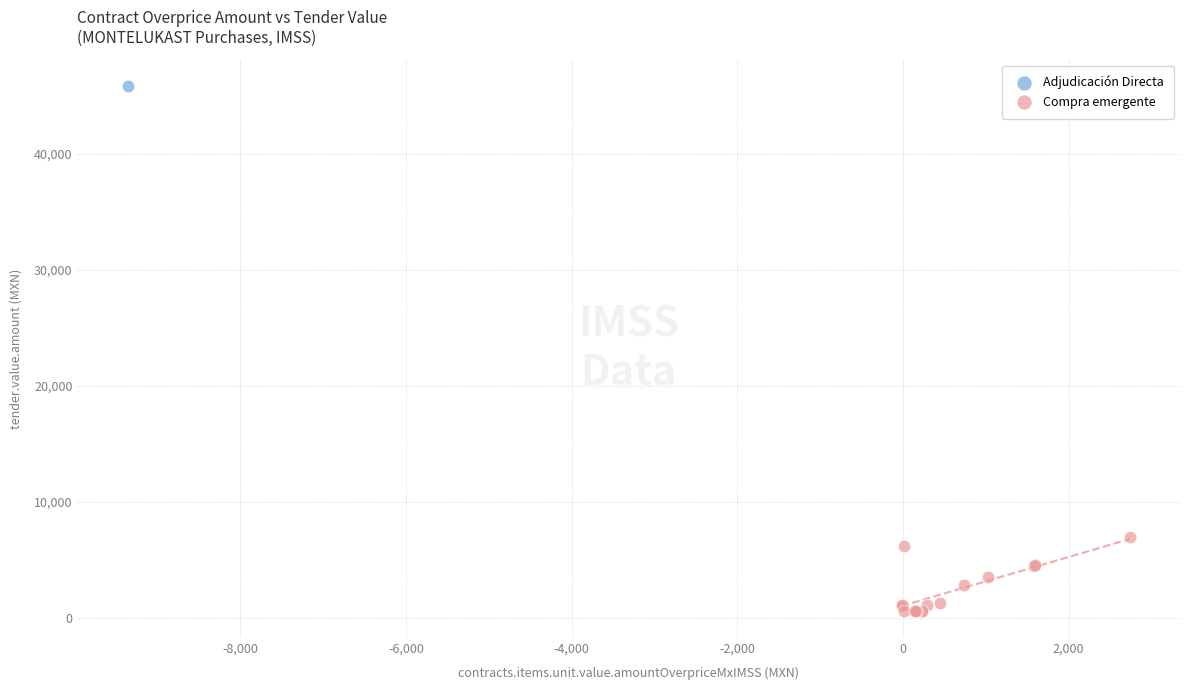

What are all the series names shown in the legend?

Adjudicación Directa, Compra emergente